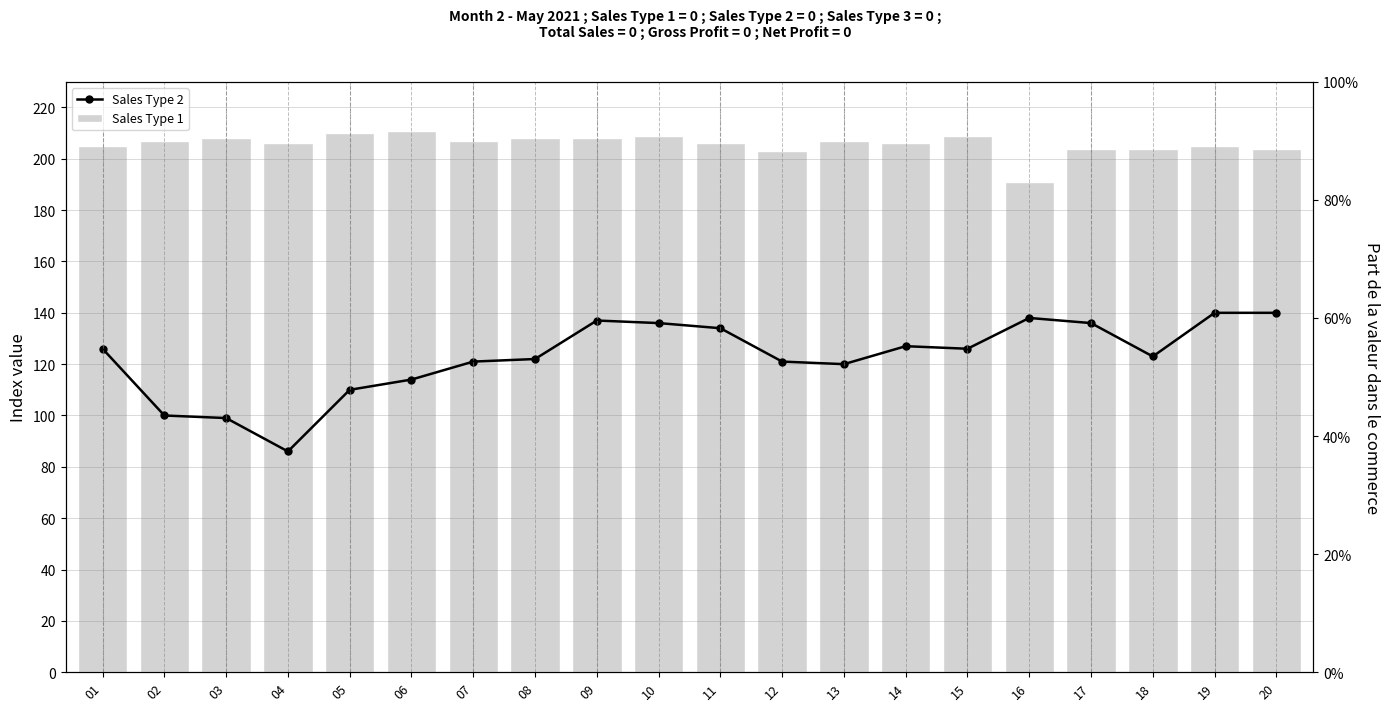

True or false: Sales Type 1 has a value of 204 at 17.

True